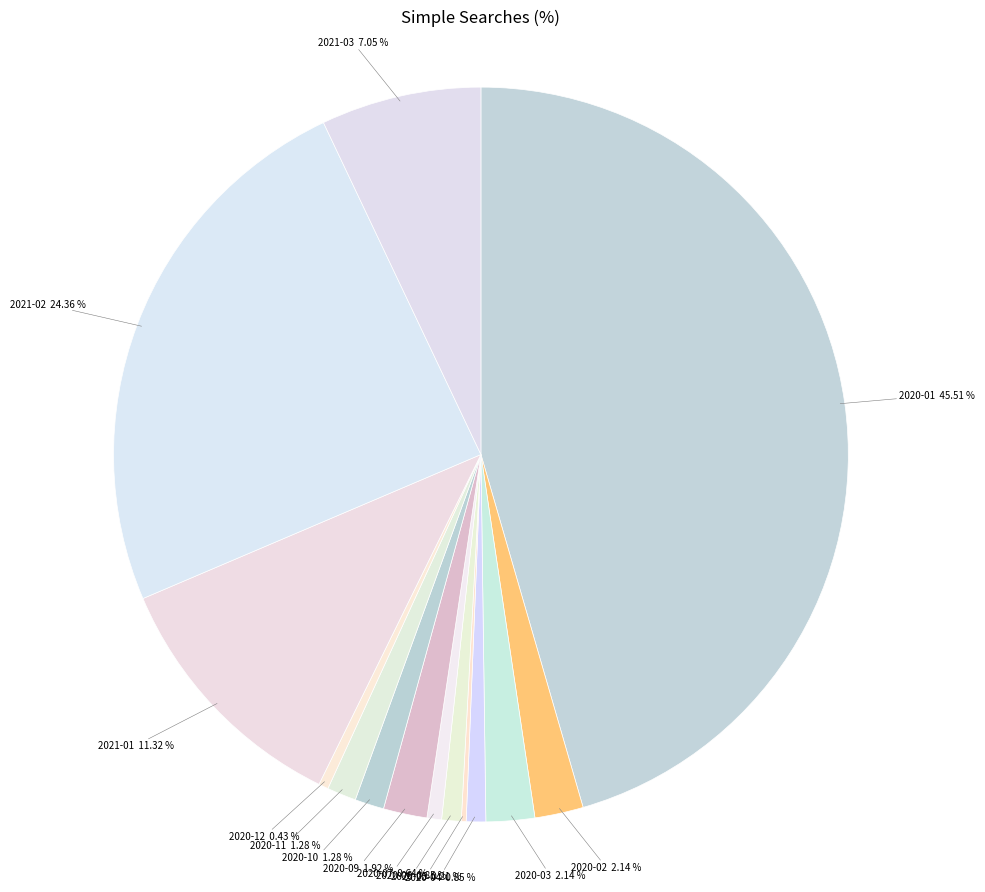

Does 2020-04 represent more than half of the total?

No